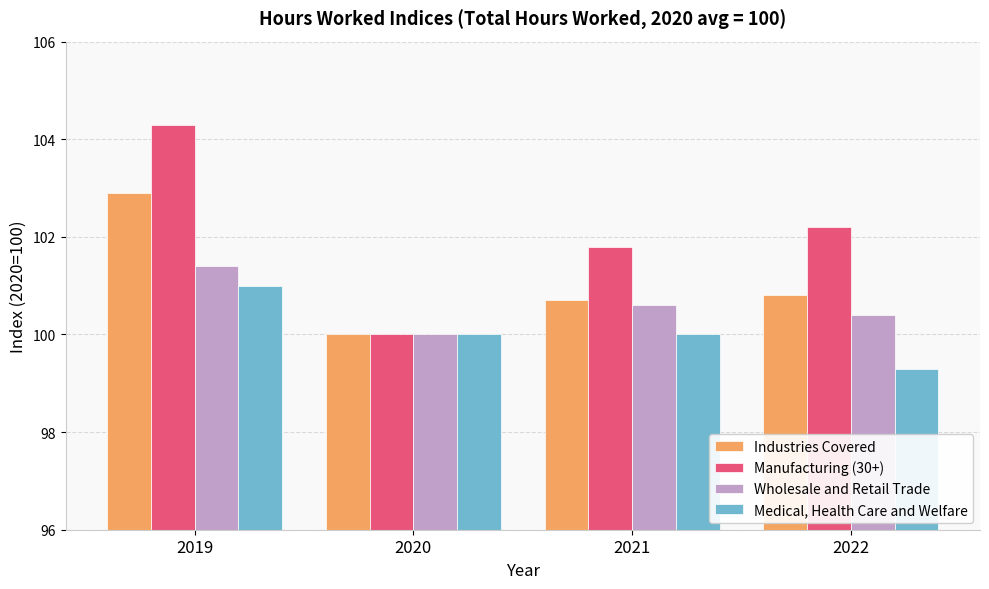

What is the value of the Wholesale and Retail Trade bar at the 4th from the left?

100.4